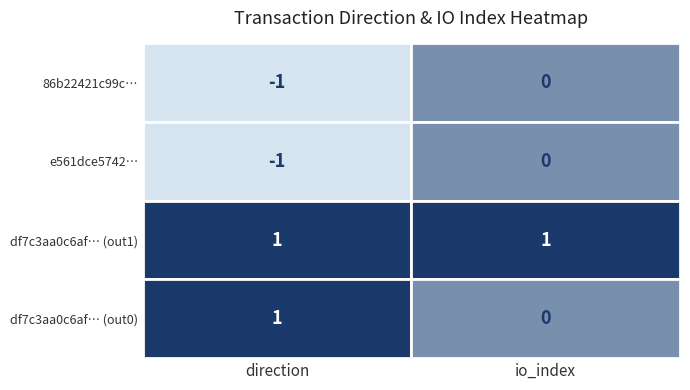

What is the sum of the df7c3aa0_row1 values at 0 and 1?

2